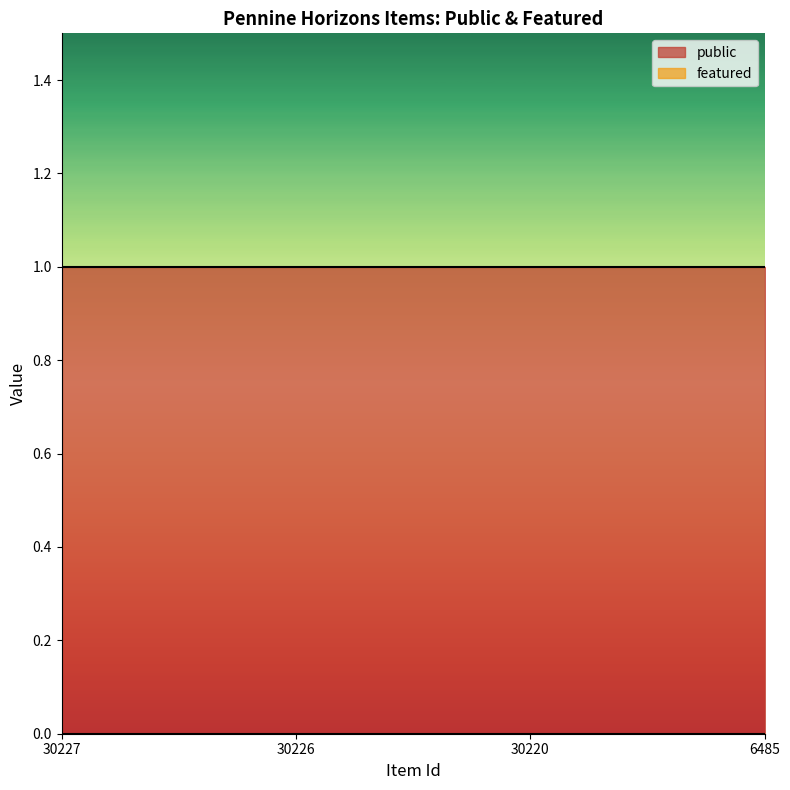

What is the average value of the public series?

1